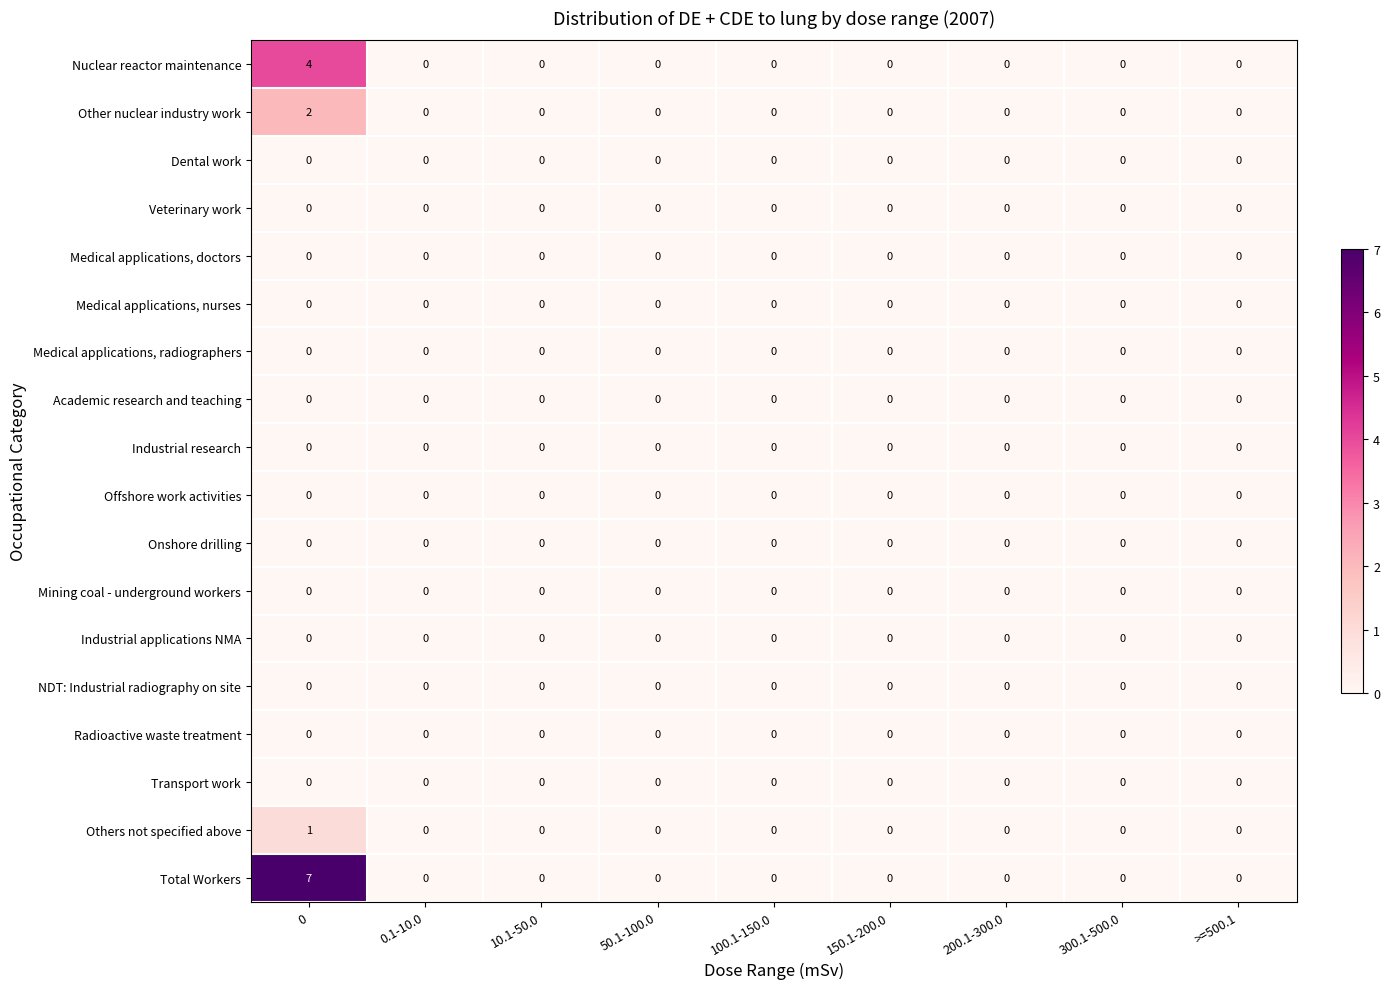

The Onshore drilling series shows 0 at 0.1-10.0. True or false?

True